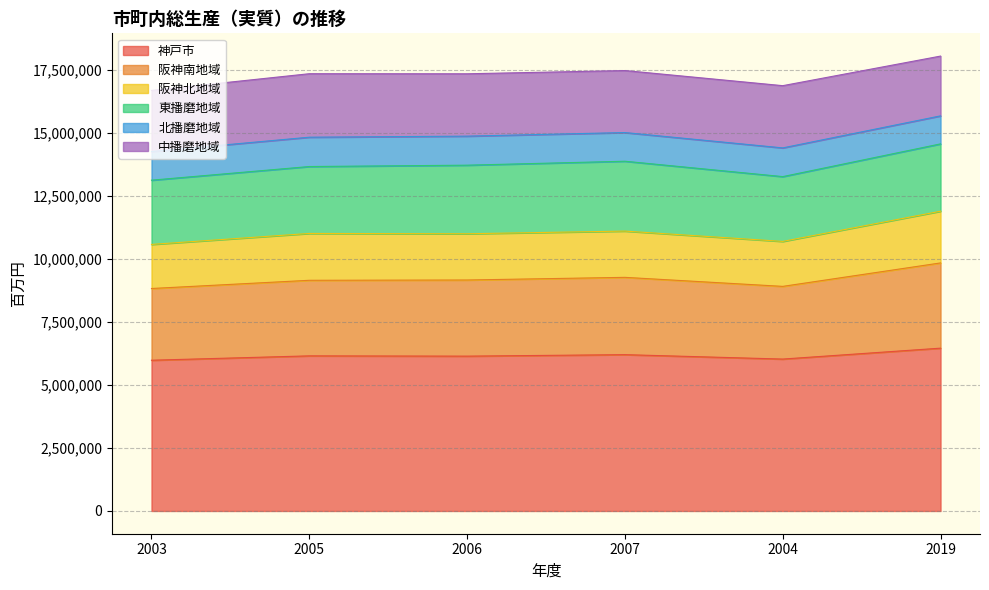

At which category does 阪神北地域 reach its first local peak?

2005